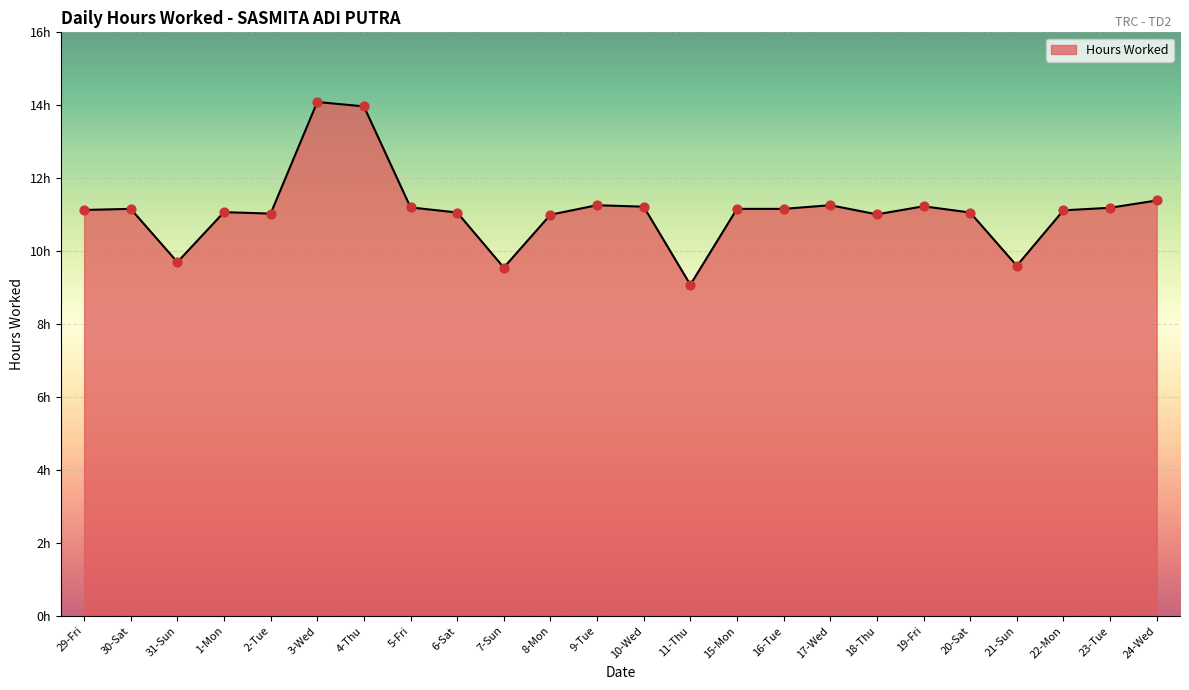

What is the change in value from 3-Wed to 4-Thu?

-0.1